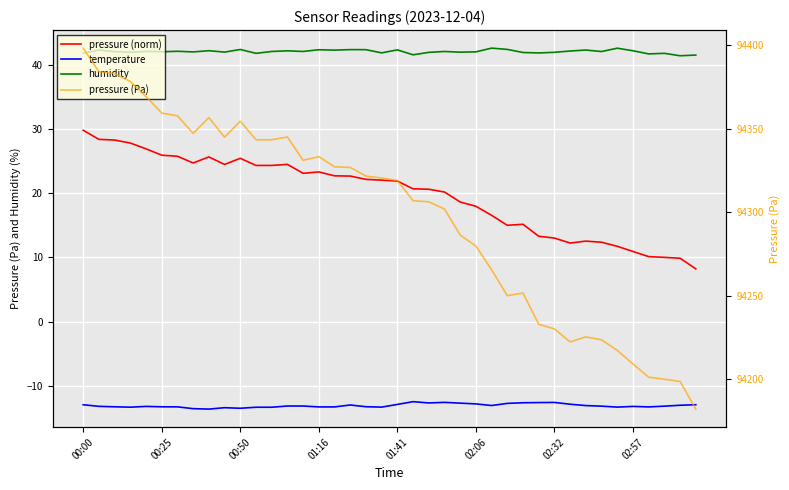

What are all the series names shown in the legend?

pressure (norm), temperature, humidity, pressure (Pa)